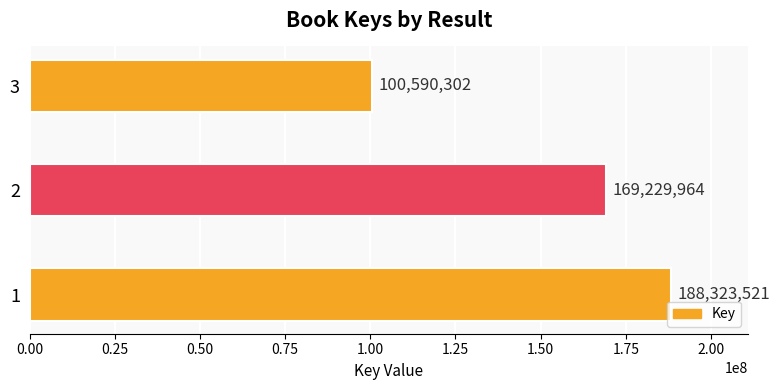

True or false: the data shows 169229964 at 2.

True